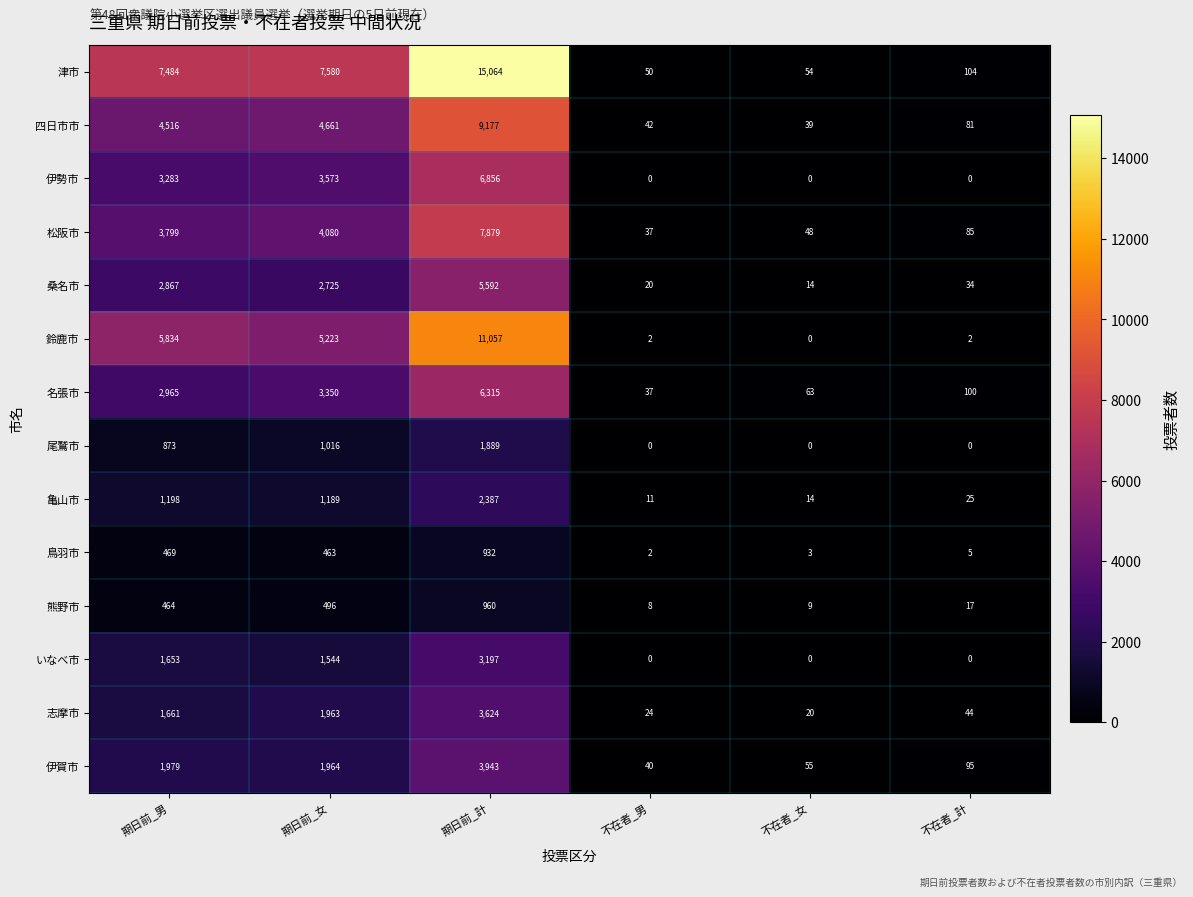

What is the spread (max minus min) of values at 期日前_男?

7020